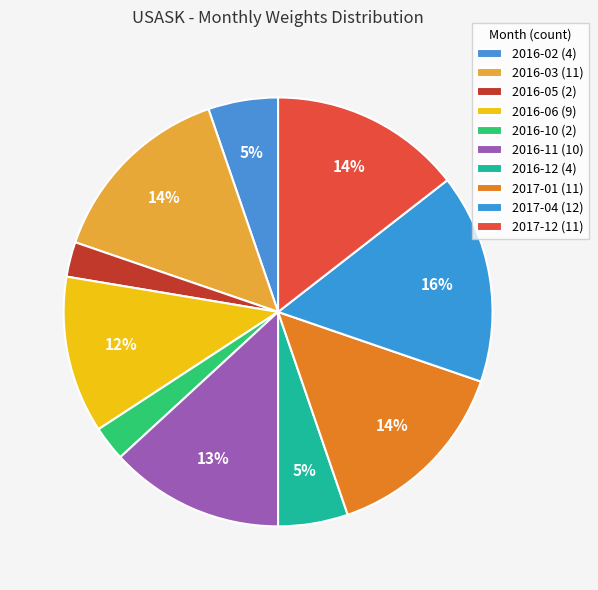

Is it true that 2017-01 is 7% of the pie?

False